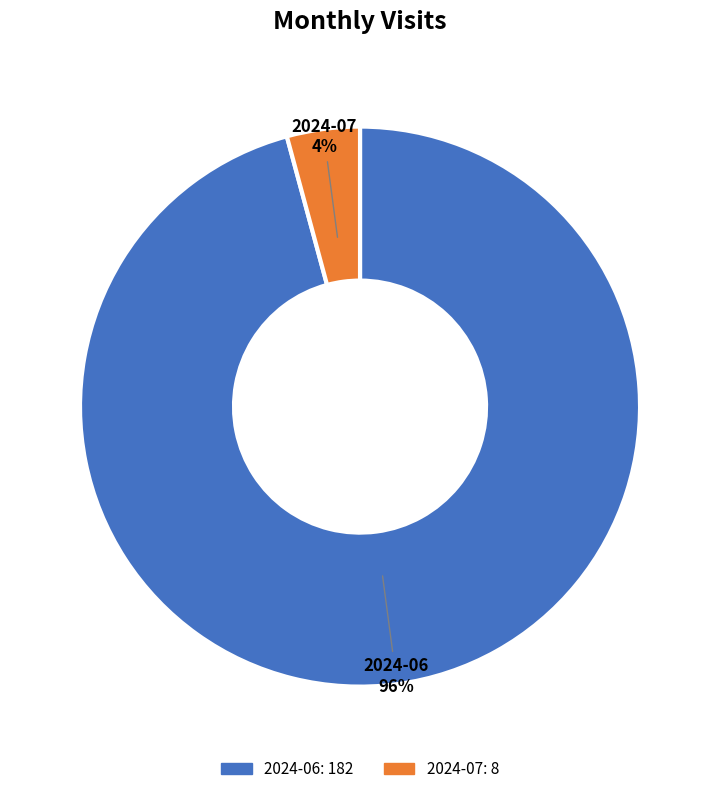

To the nearest percent, what percentage of the pie is 2024-07?

4%